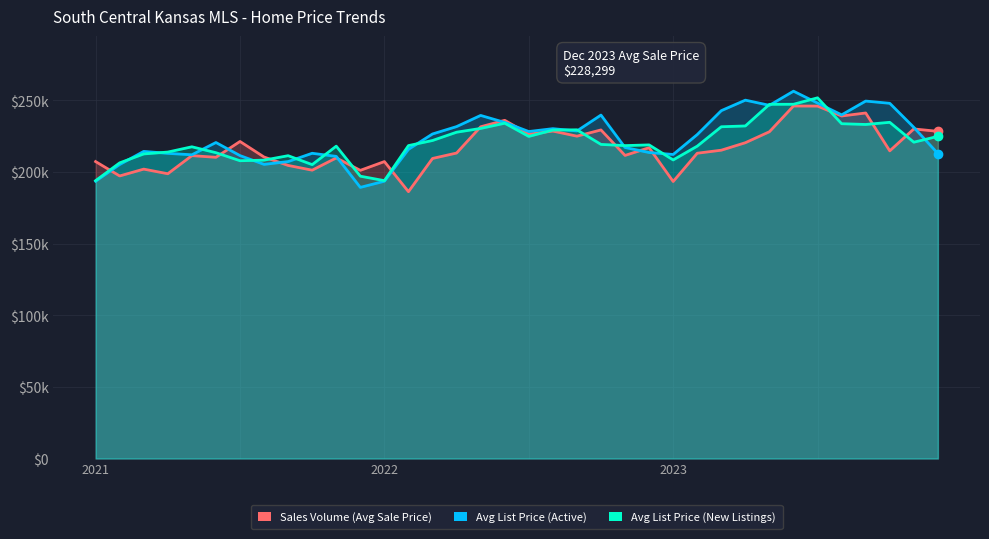

Which series has the widest spread of values?

Avg List Price (Active)